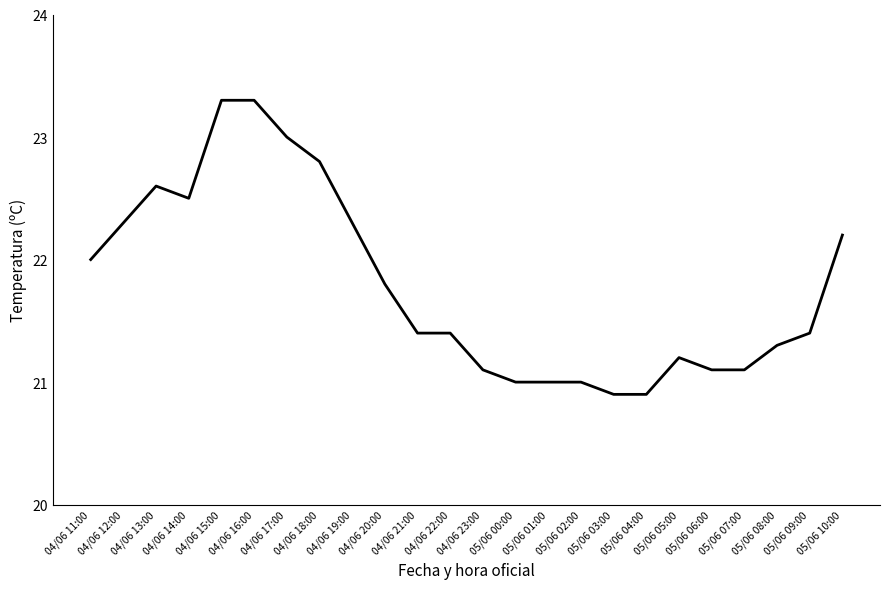

Where is the data nearest to the value 22?

04/06 11:00